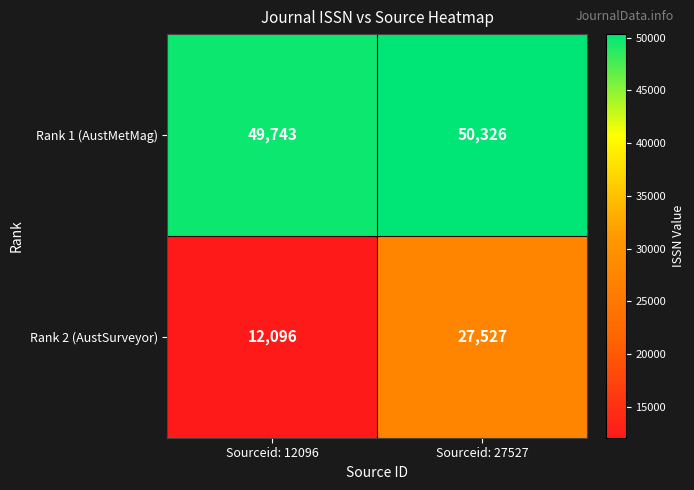

What is the minimum value shown in the chart?

12096